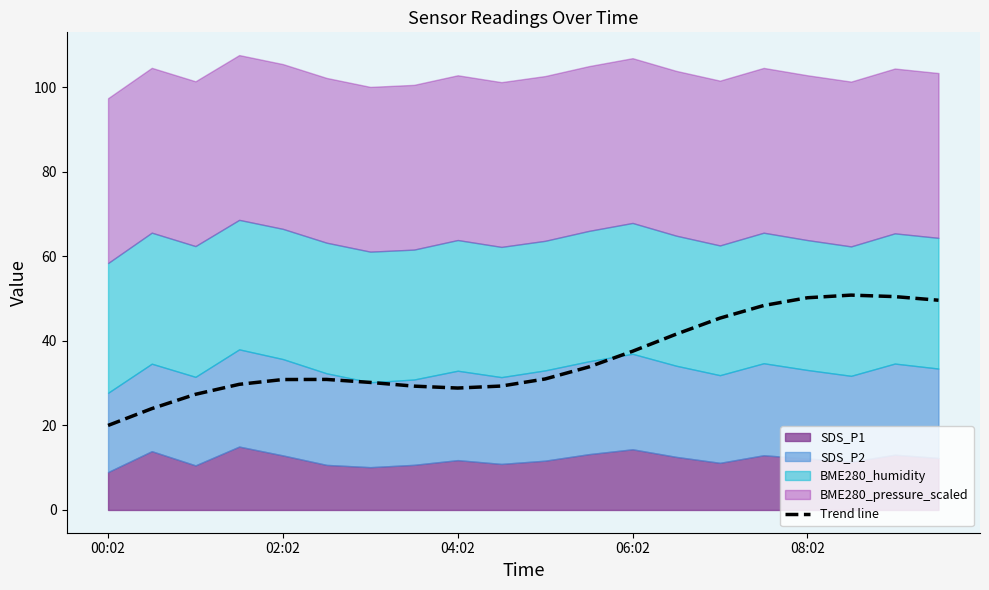

The value of Trend line at 08:02 is 75.2. True or false?

False